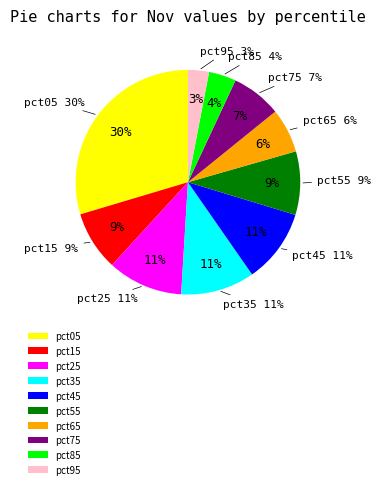

What percentage do pct35 and pct15 together represent?

19.2%